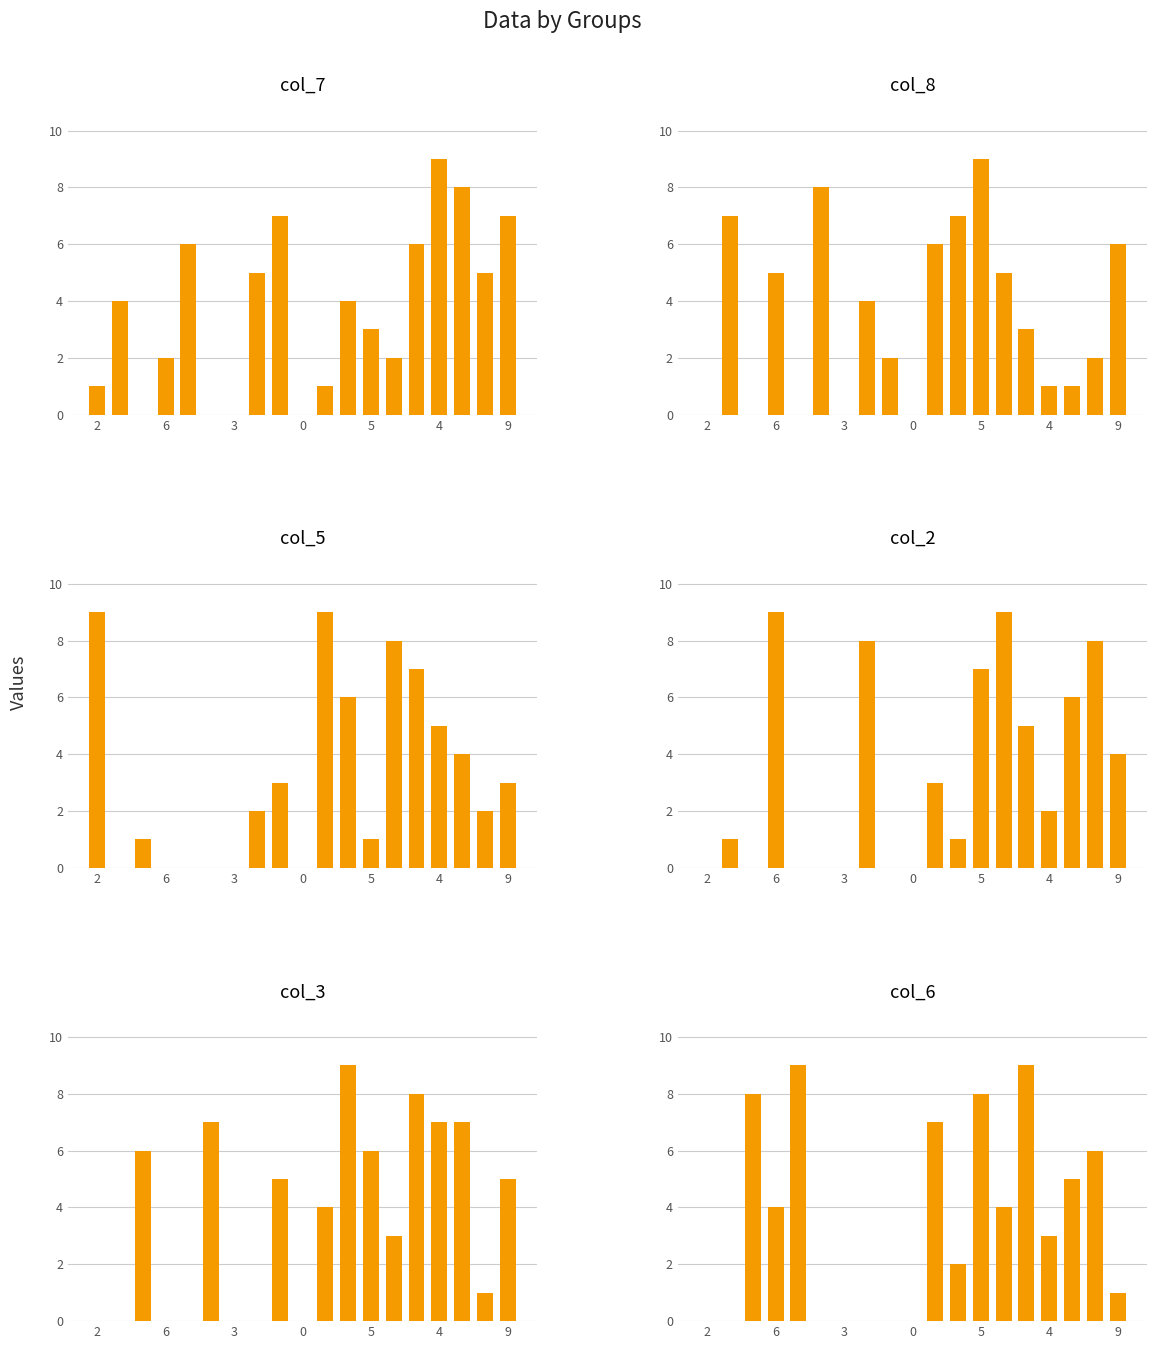

What is the sum of the col_2 values at 9 and 11?

1